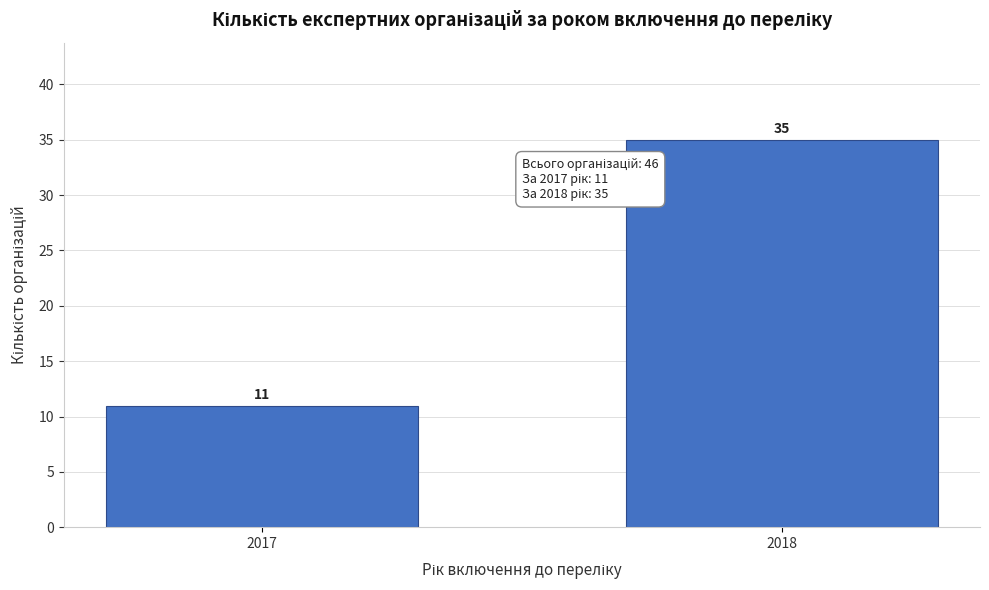

Reading left to right, transcribe all the data shown in this chart.

2017=11	2018=35